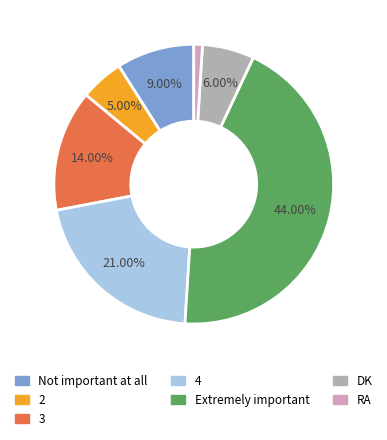

Rank the categories by value from highest to lowest.

Extremely important, 4, 3, Not important at all, DK, 2, RA